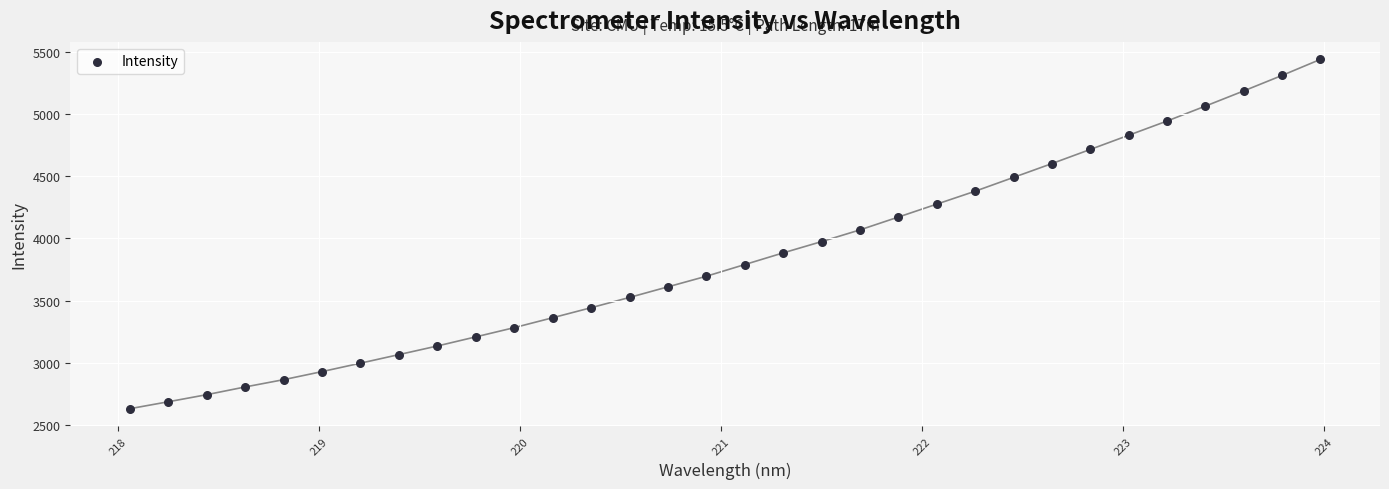

What is the range of X values (max minus min)?

5.9